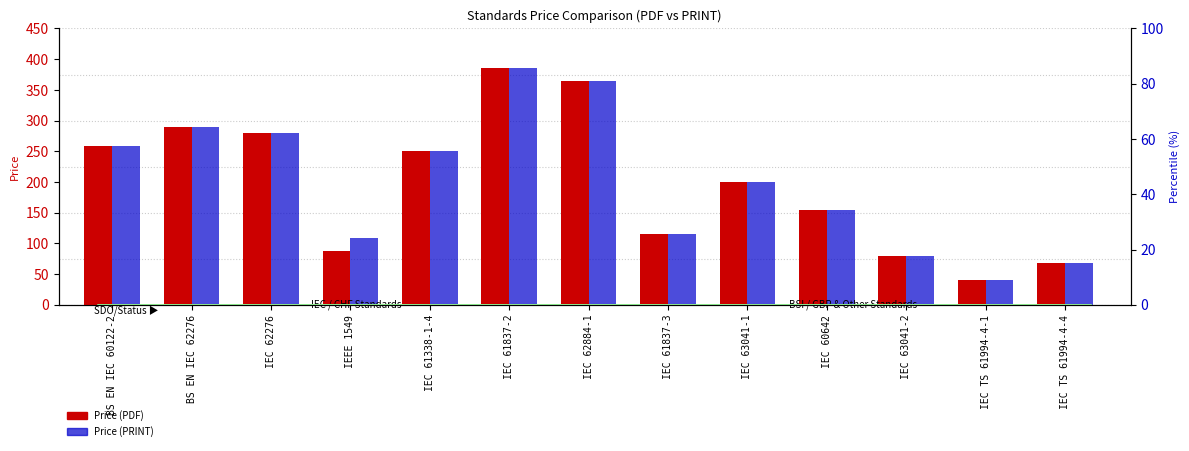

What is the average value of the Price (PRINT) series?

200